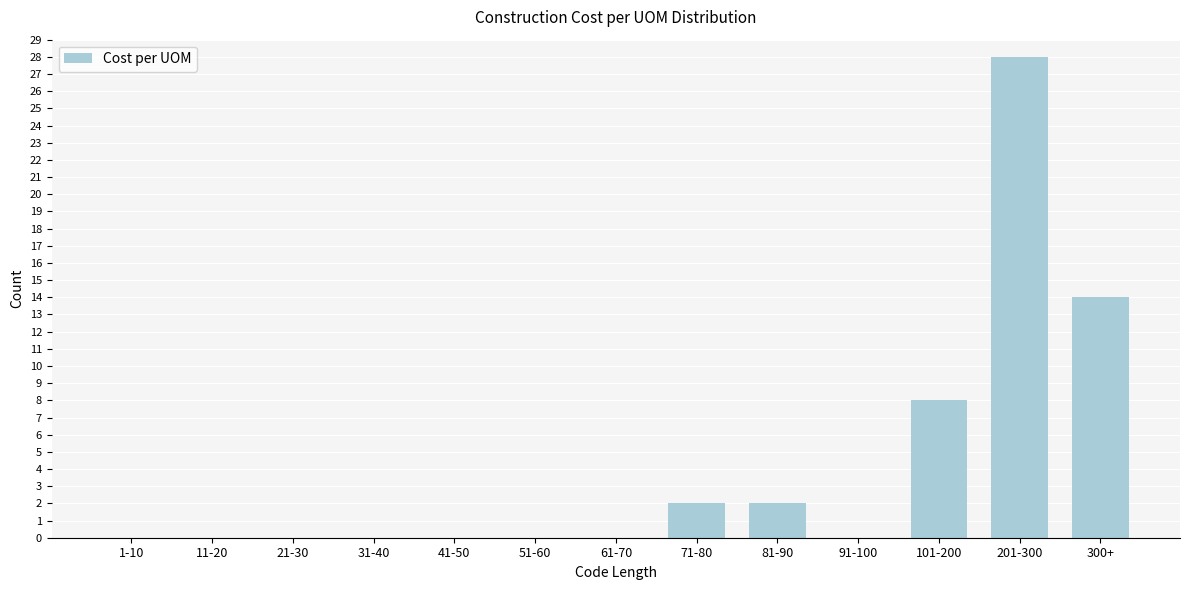

Reading left to right, extract all data points from this chart.

1-10=0	11-20=0	21-30=0	31-40=0	41-50=0	51-60=0	61-70=0	71-80=2	81-90=2	91-100=0	101-200=8	201-300=28	300+=14